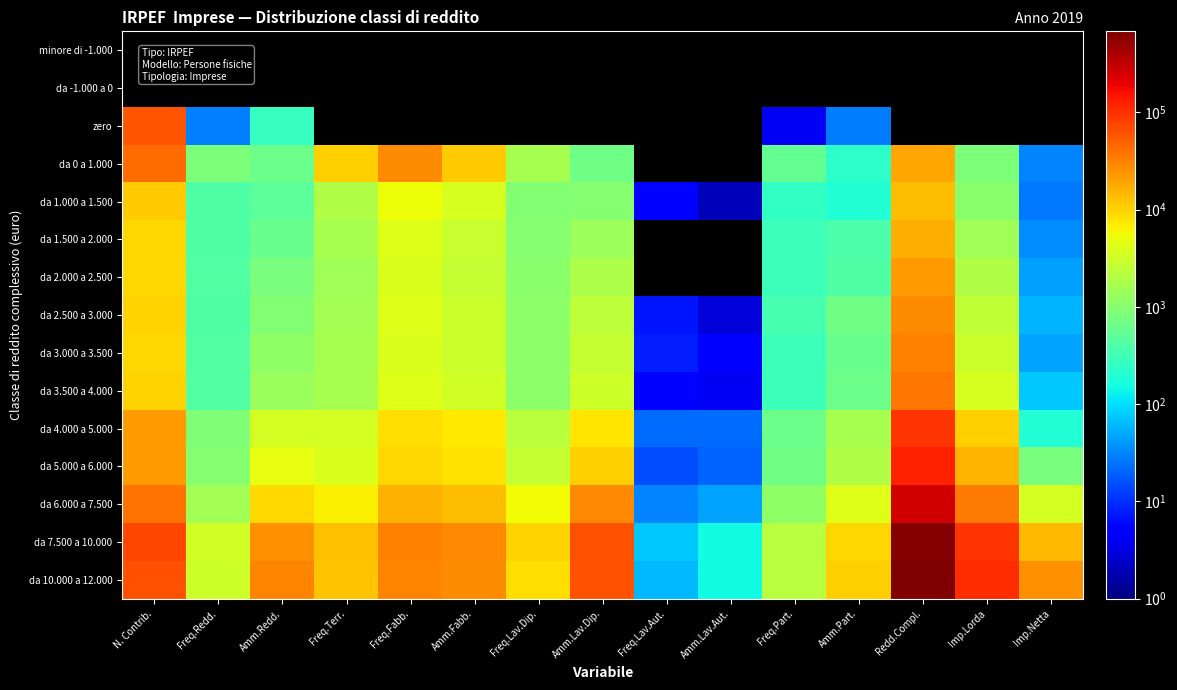

Where is da 7.500 a 10.000 nearest to the value 315315?

Imp.Lorda